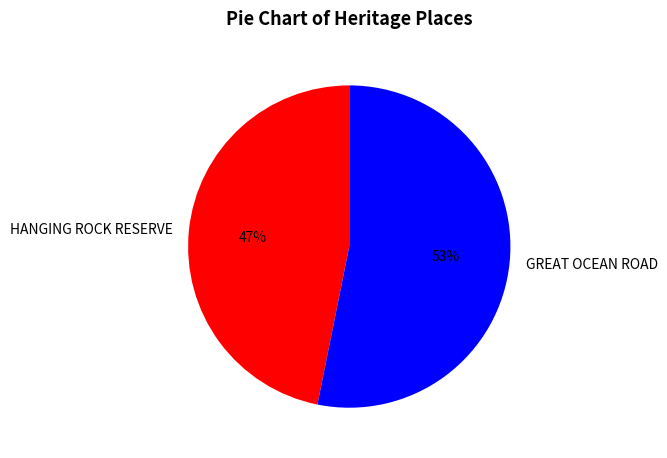

Which category accounts for the majority?

GREAT OCEAN ROAD